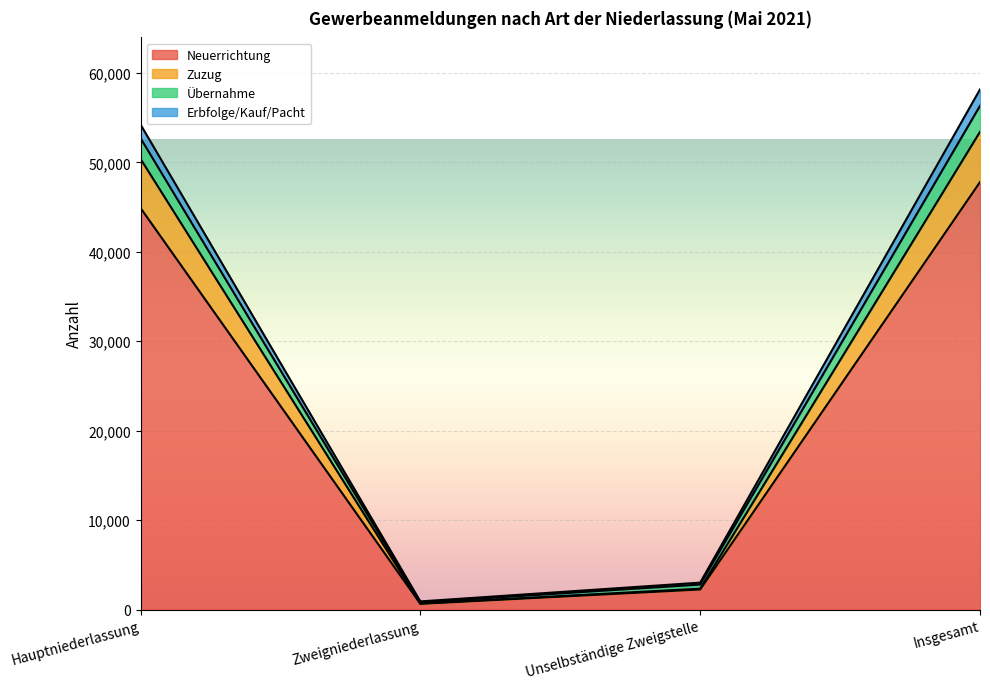

At how many categories does at least one series exceed 26915?

2